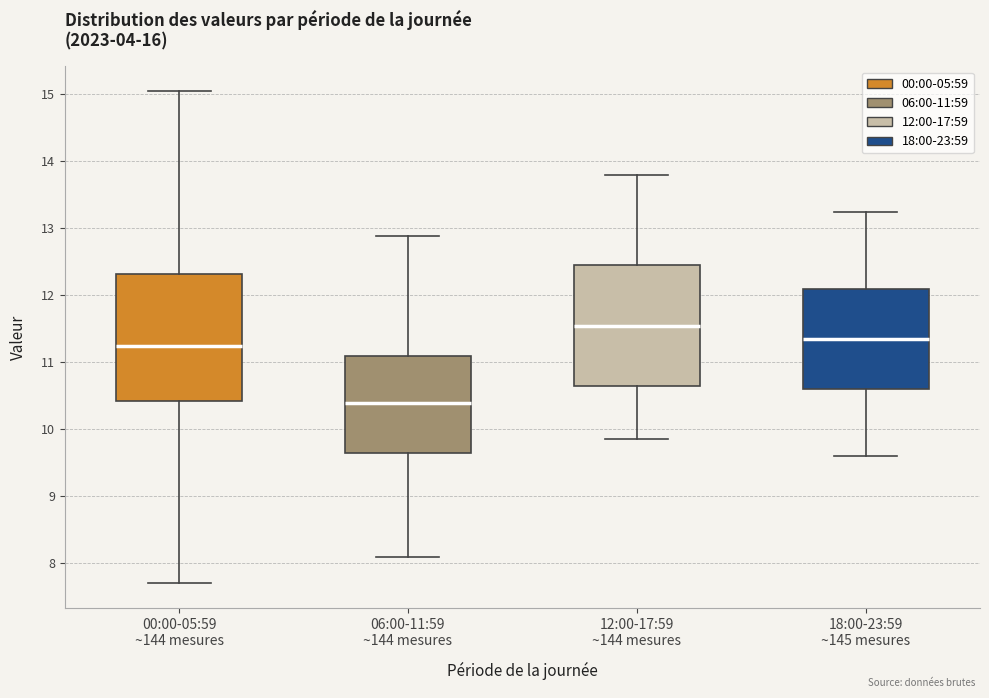

Where is the upper edge of the box for 12:00-17:59 ~144 mesures on the y-axis? The values are not printed on the chart, so give them approximately, as read against the axis.

12.5